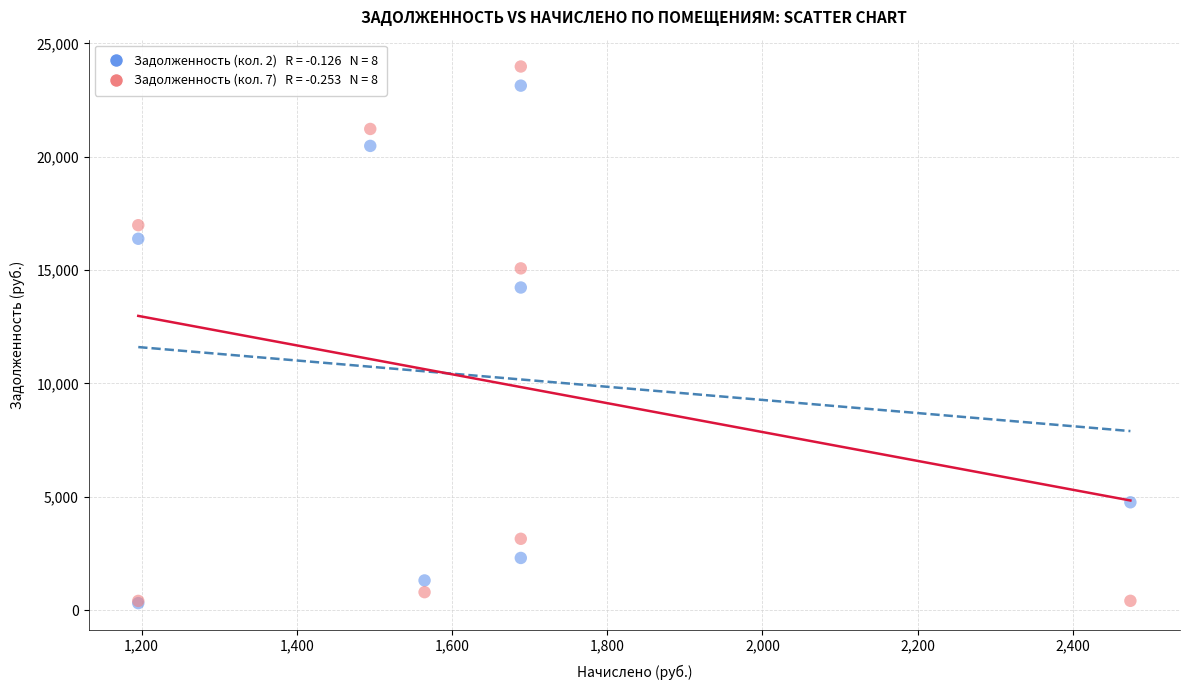

Across all series, what Y value is closest to 12143?

14230.3